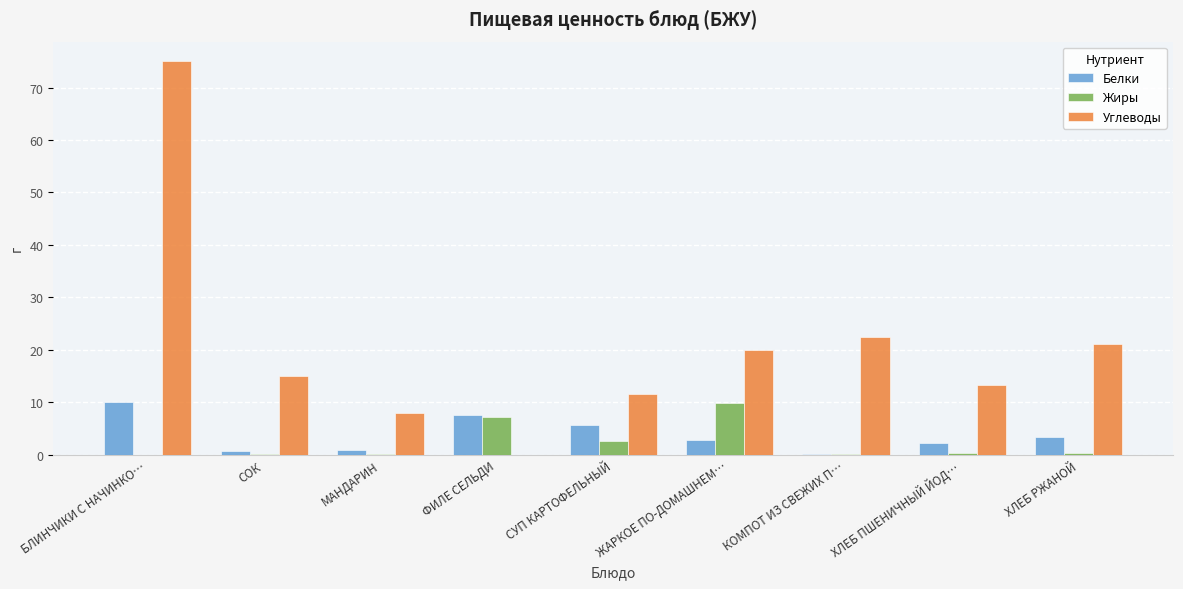

What are all the series names shown in the legend?

Белки, Жиры, Углеводы